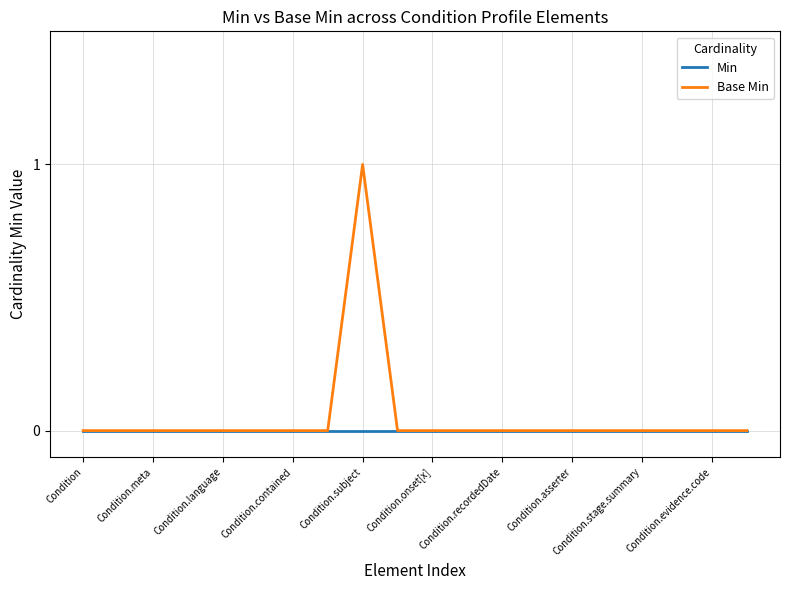

Which series has the largest range (max minus min)?

Base Min